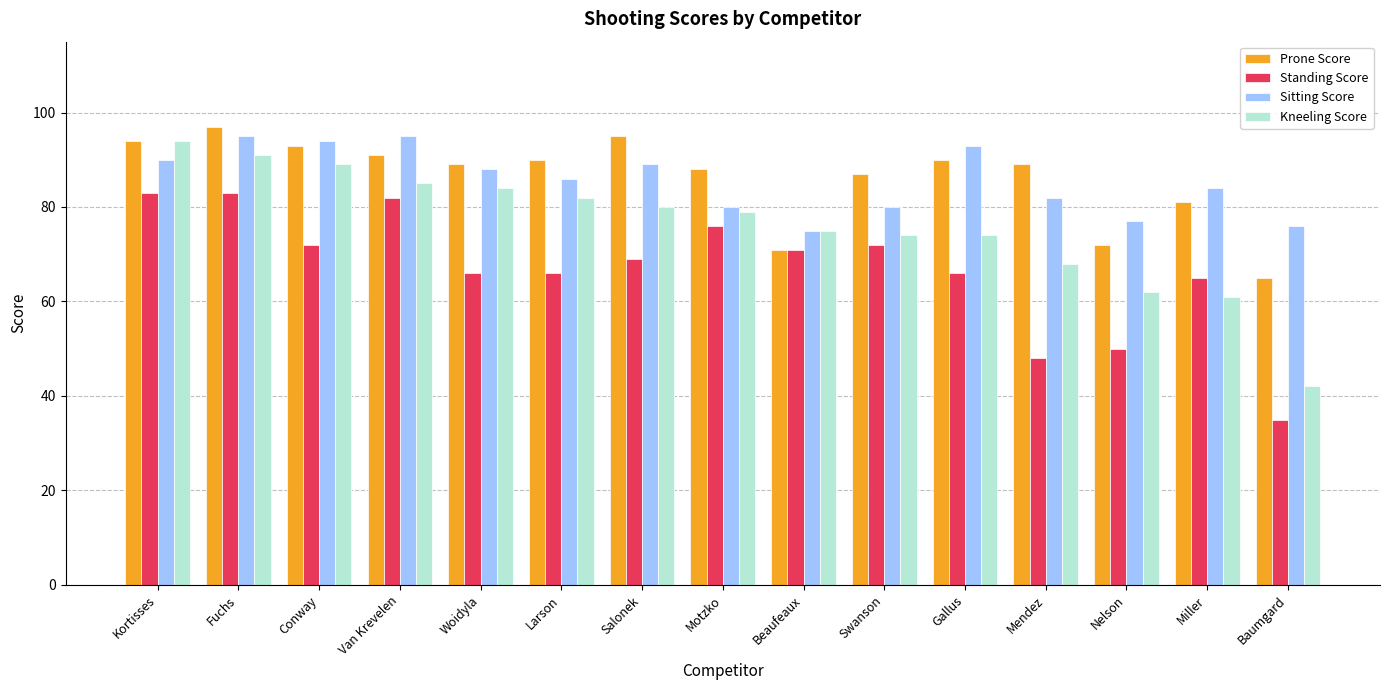

List the series in order of their peak value, lowest first.

Standing Score, Kneeling Score, Sitting Score, Prone Score